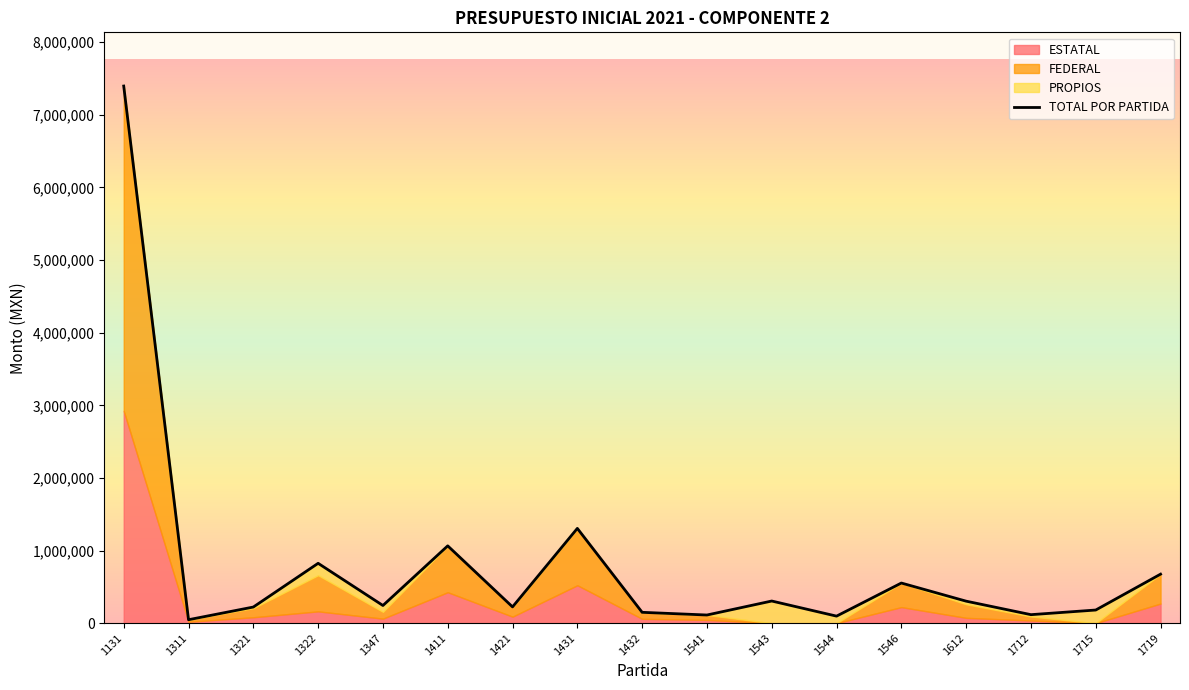

Is it true that the value at 1432 is 149141?

True